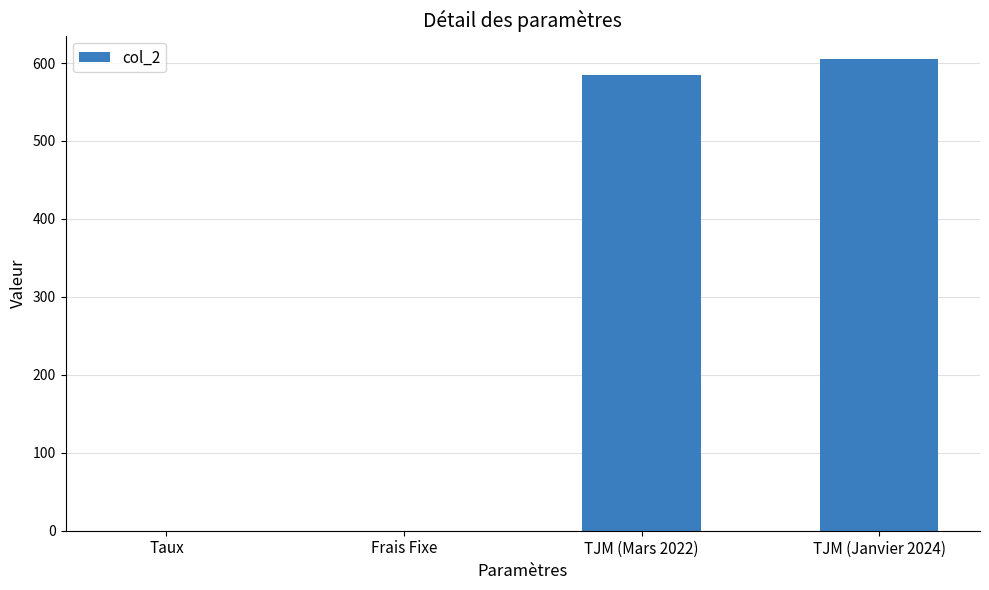

Are the bars grouped side by side (vs. stacked)?

No